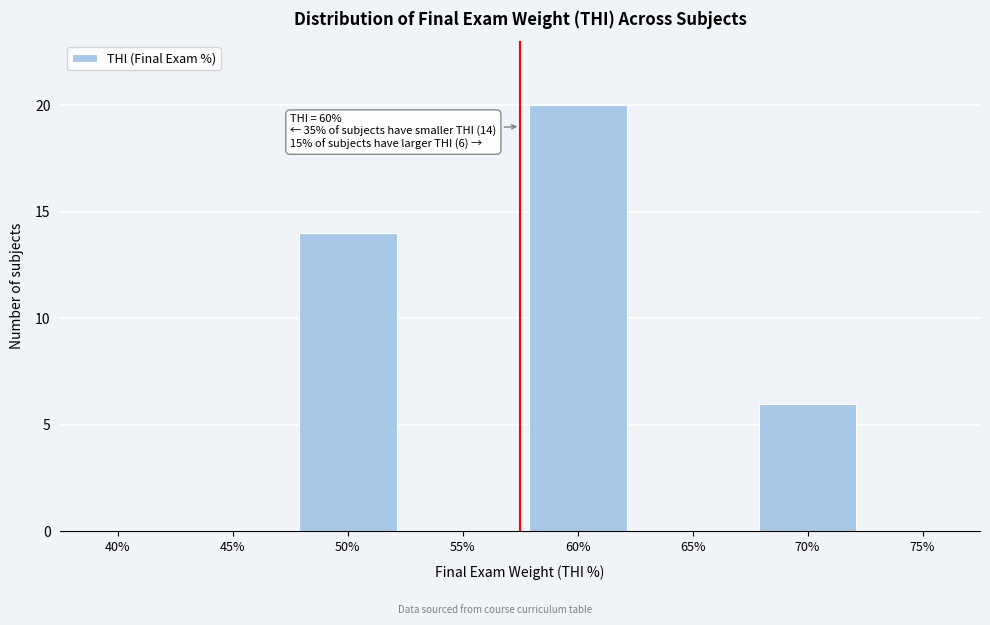

Reading left to right, extract all data points from this chart.

40%=0	45%=0	50%=14	55%=0	60%=20	65%=0	70%=6	75%=0